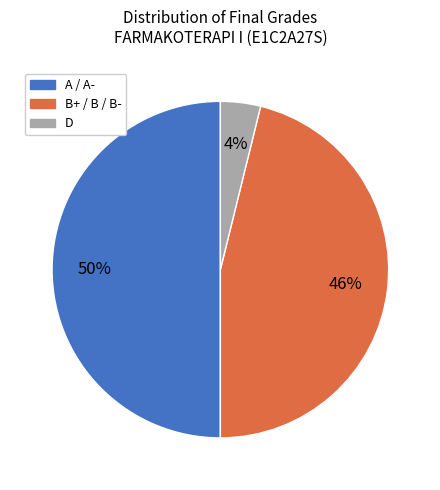

How many segments does this pie chart have?

3